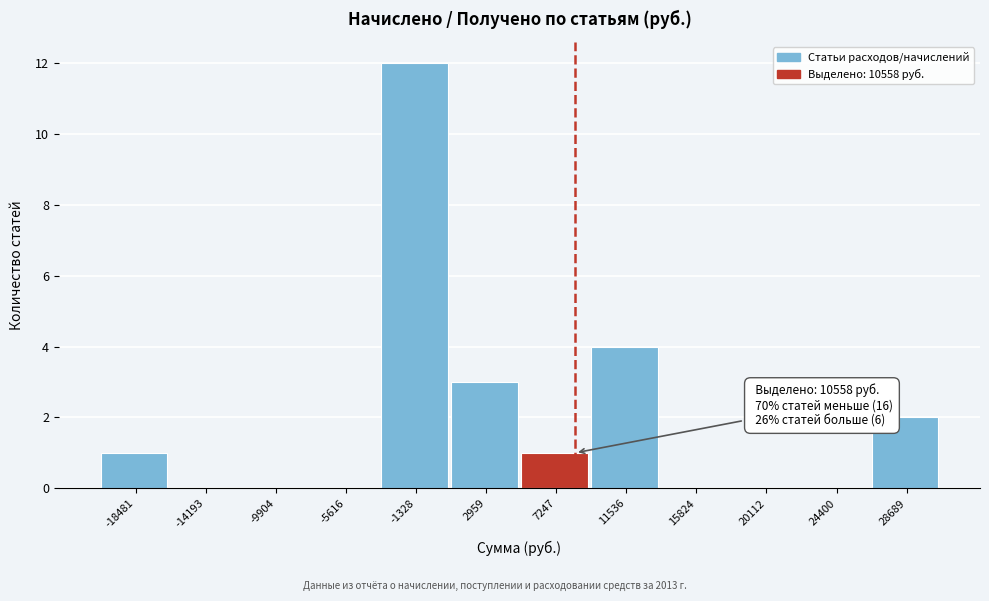

Reading left to right, what are all the values shown in this chart?

-18481=1	-14193=0	-9904=0	-5616=0	-1328=12	2959=3	7247=1	11536=4	15824=0	20112=0	24400=0	28689=2